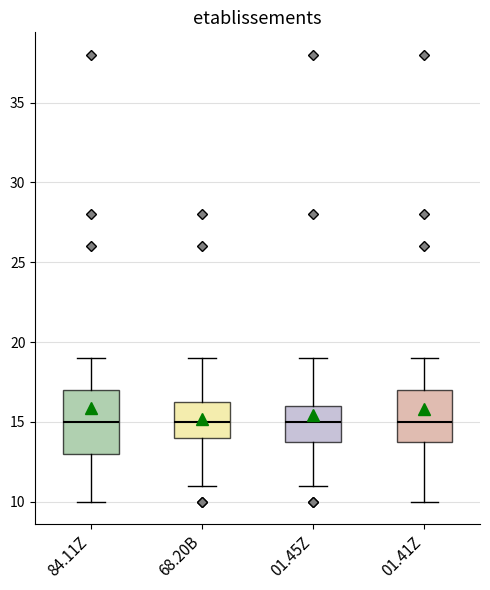

Reading left to right, transcribe this box plot: for each box, give where its median line is, the range the box spans, and where its two whiskers end, as read against the y-axis. The values are not printed on the chart, so give them approximately, as read against the axis.

84.11Z: median 15.0, box 13.0 to 17.0, whiskers 10.0 to 19.0
68.20B: median 15.0, box 14.0 to 16.5, whiskers 11.0 to 19.0
01.45Z: median 15.0, box 14.0 to 16.0, whiskers 11.0 to 19.0
01.41Z: median 15.0, box 14.0 to 17.0, whiskers 10.0 to 19.0